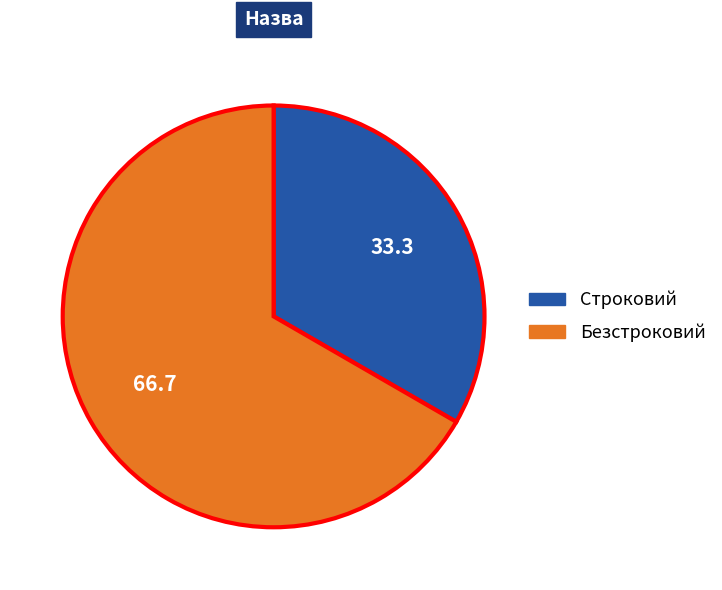

Approximately how many times larger is the value at Строковий compared to Безстроковий?

0.5